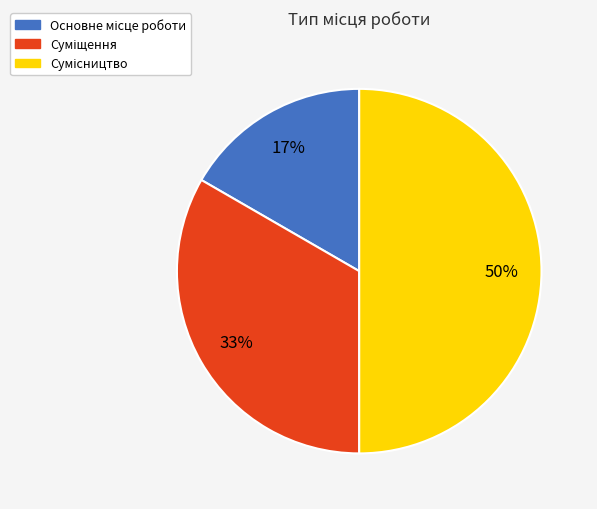

To the nearest percent, what is the average slice percentage?

33%